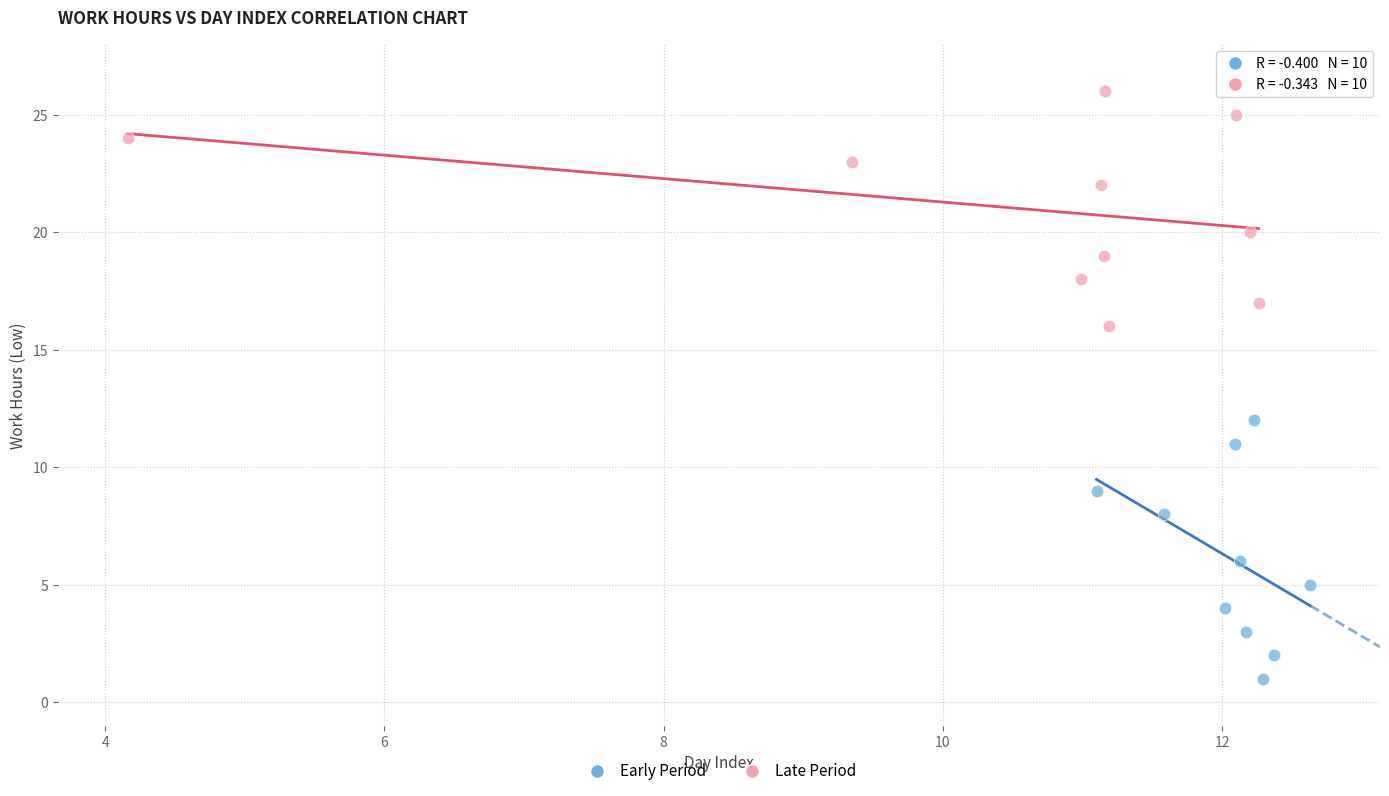

What are all the series names shown in the legend?

Early Period, Late Period